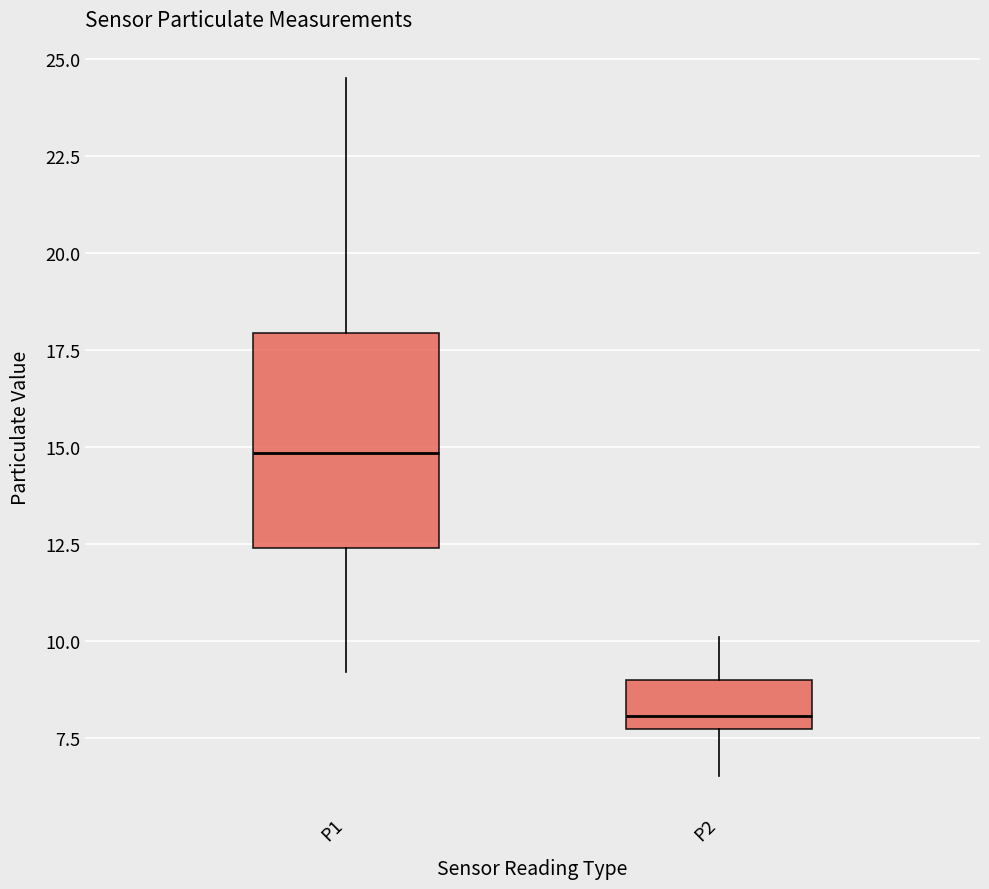

Which box's median line is the lowest?

P2